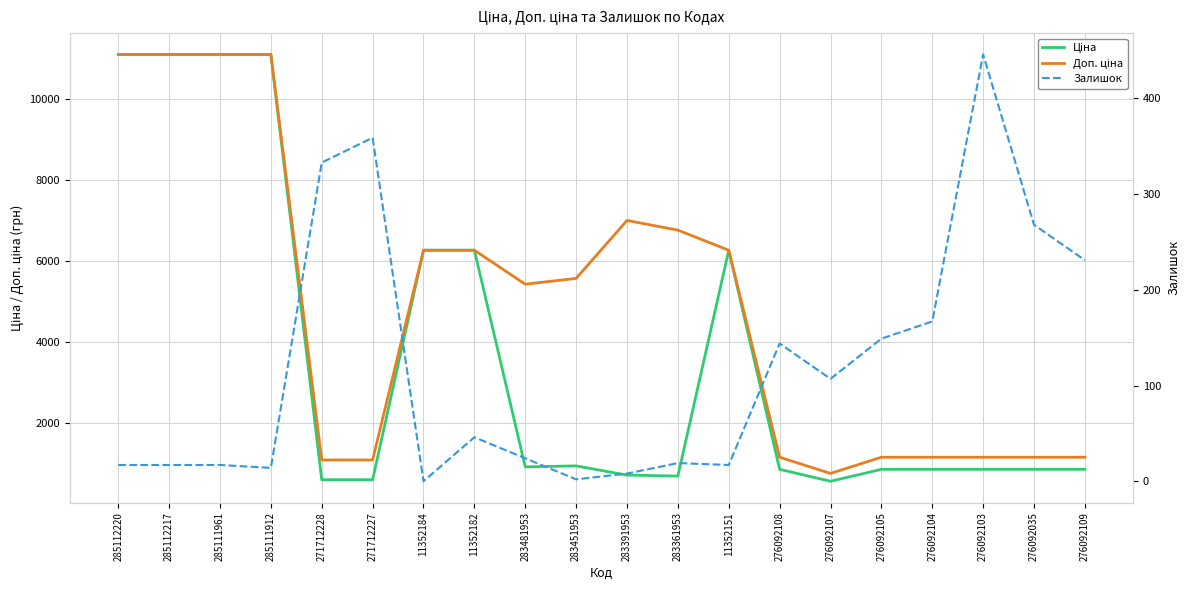

What is the label of the 20th point from the left?

276092109